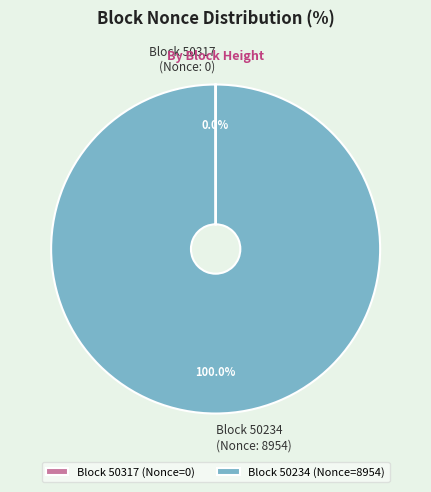

Does any single category account for the majority?

Yes